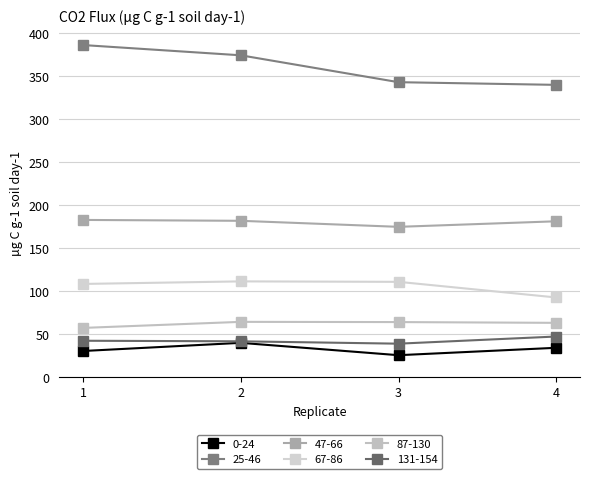

Where is 25-46 nearest to the value 363?

2